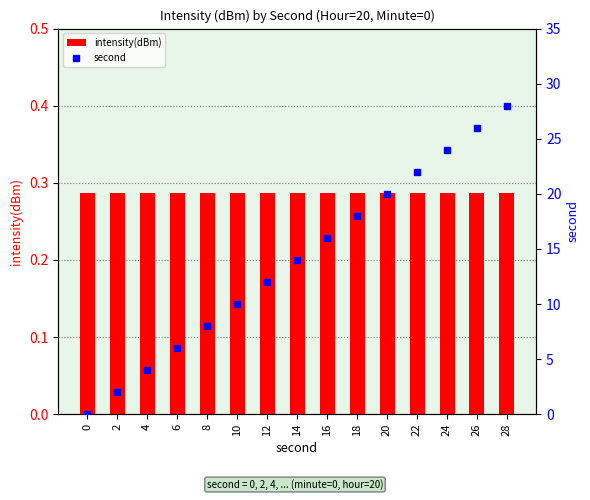

Rank the series by their average value, from lowest to highest.

intensity(dBm), second